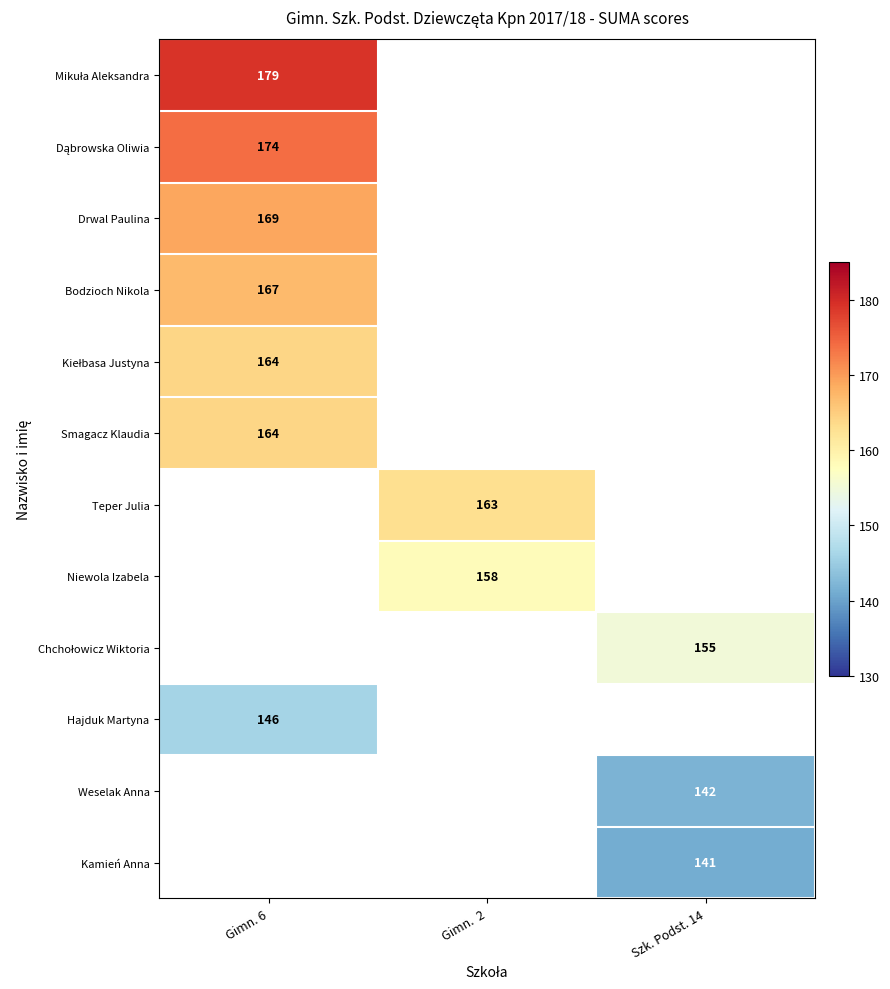

Is the value of Teper Julia at Gimn.  2 greater than the value of Bodzioch Nikola at Gimn. 6?

No